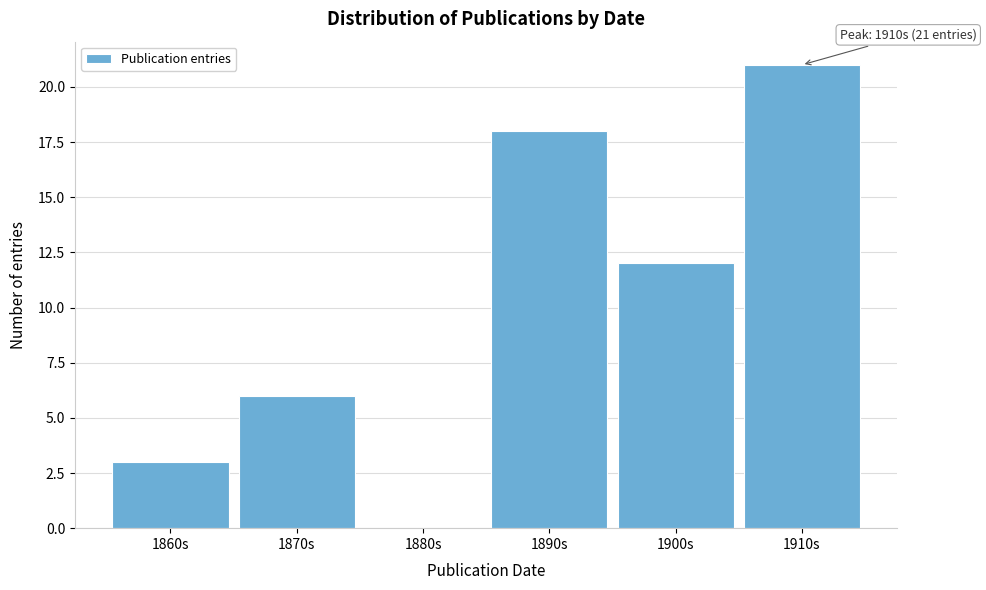

Reading left to right, what are all the values shown in this chart?

1860s=3	1870s=6	1880s=0	1890s=18	1900s=12	1910s=21